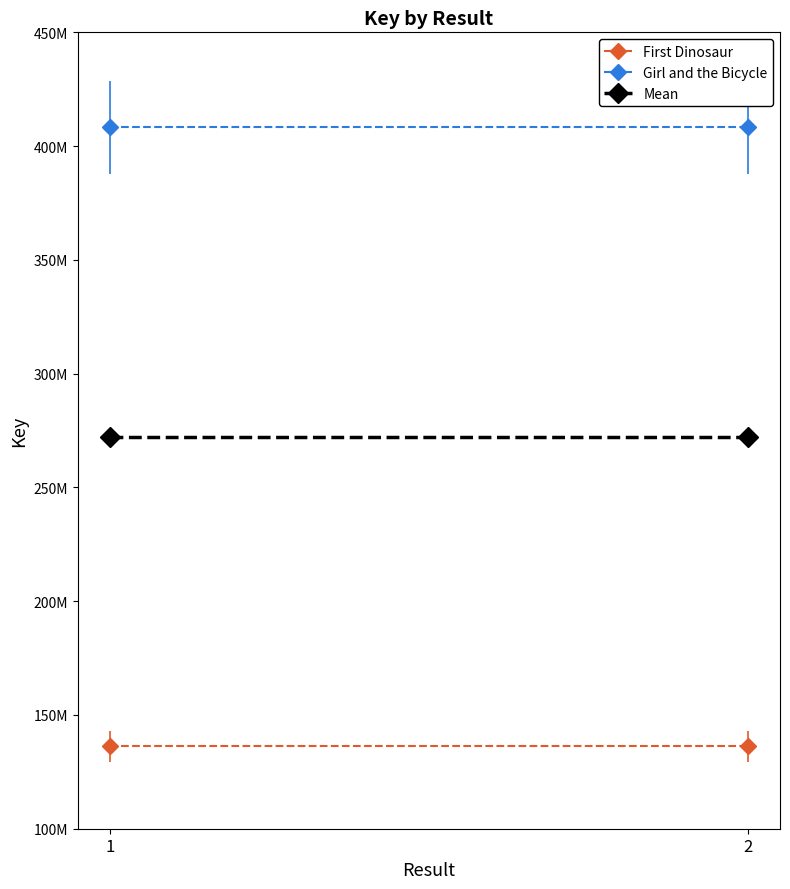

List the labels in order of Mean value, smallest first.

1, 2